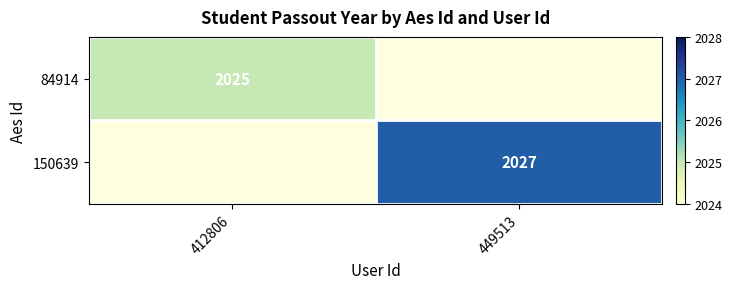

The value of 84914 at 412806 is 774. True or false?

False